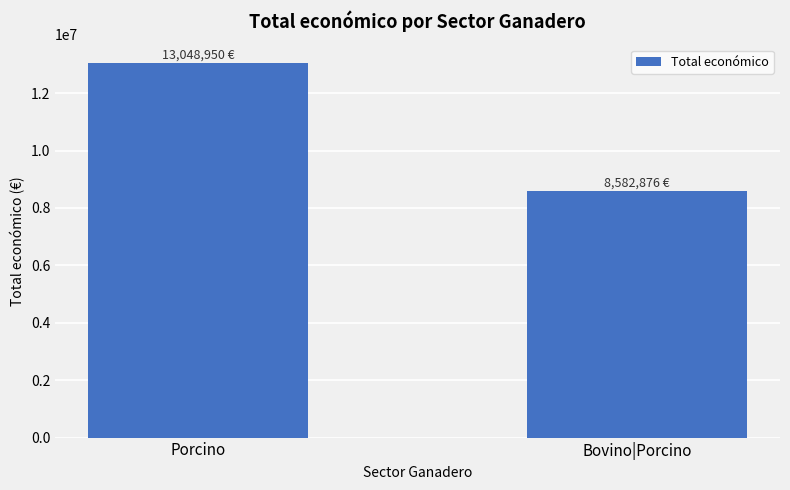

How many bars are there in total?

2